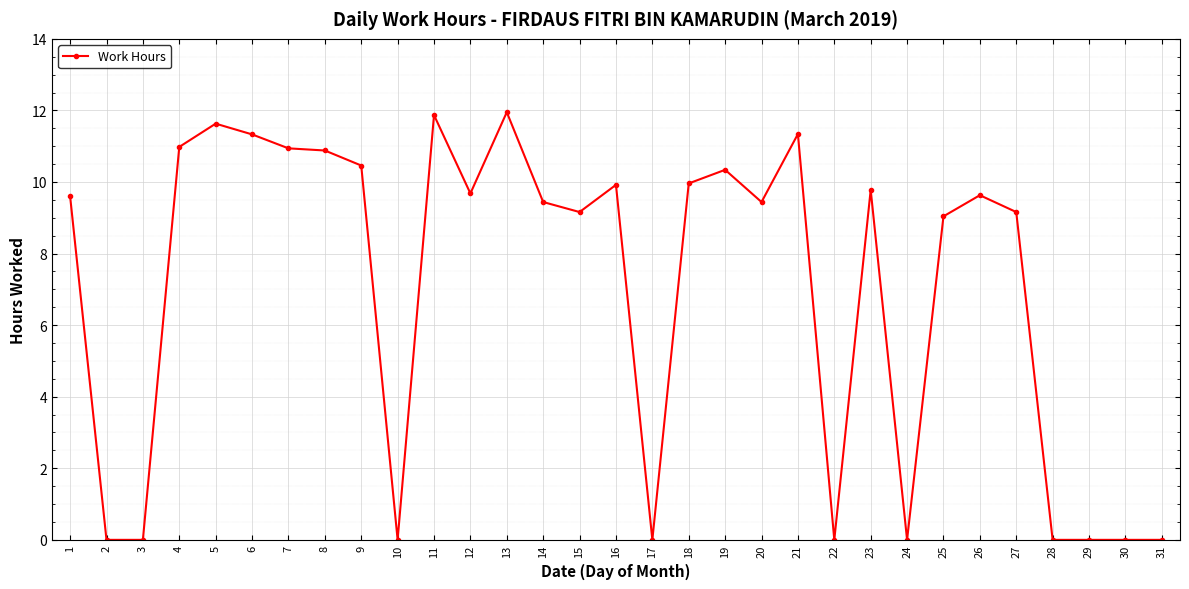

What is the value of the 16th point from the left?

9.9